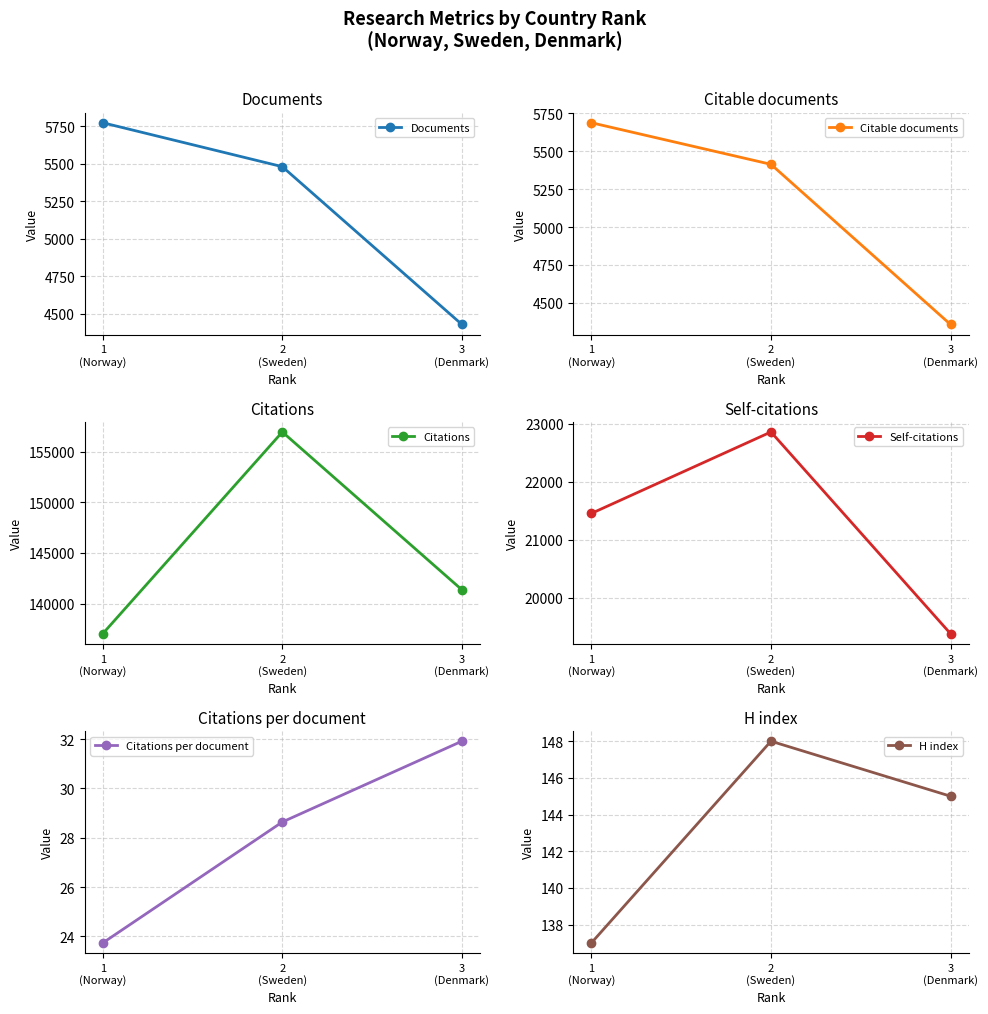

The value of Documents at 1
(Norway) is 5774.0. True or false?

True